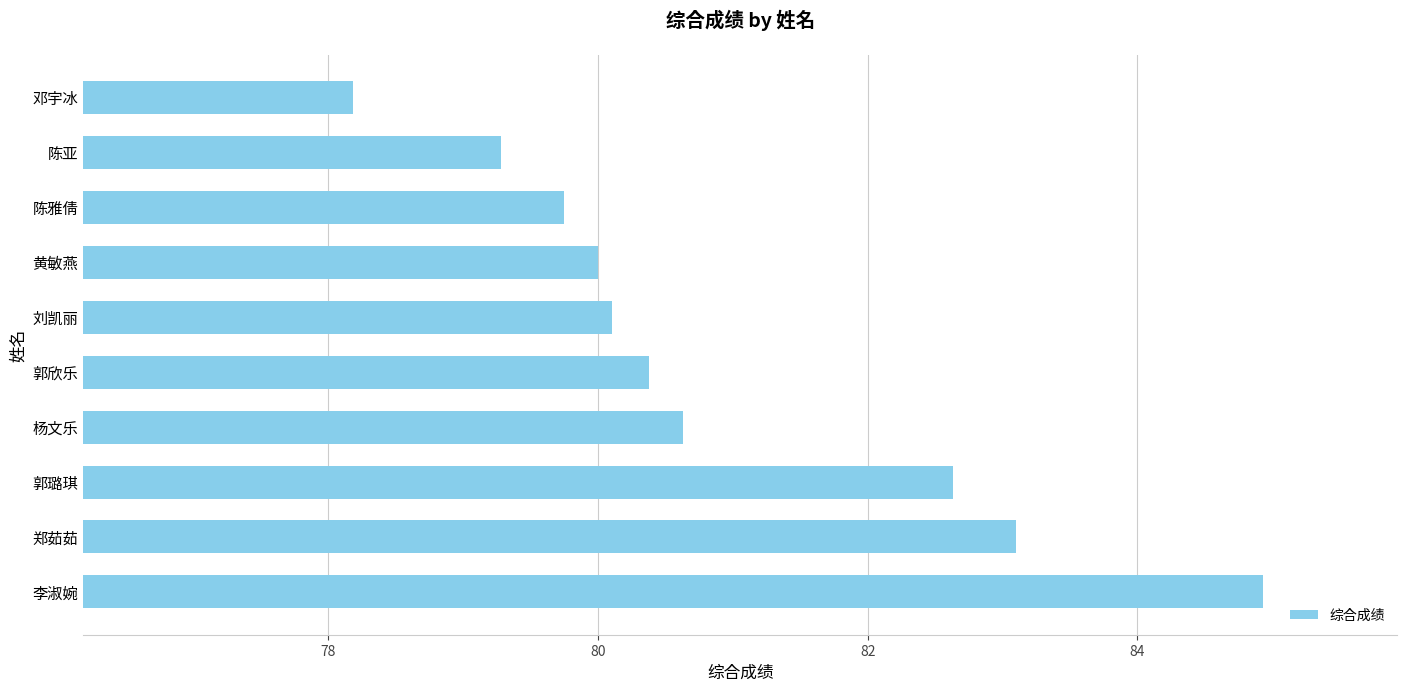

What is the approximate value at 陈亚?

79.3